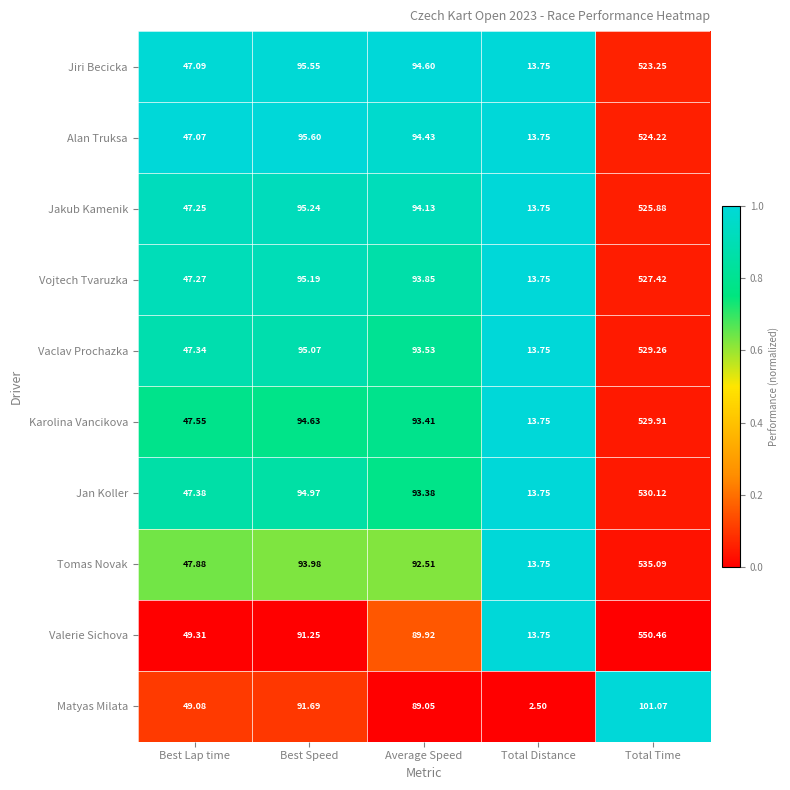

Which series changed the most between Average Speed and Total Time?

Valerie Sichova